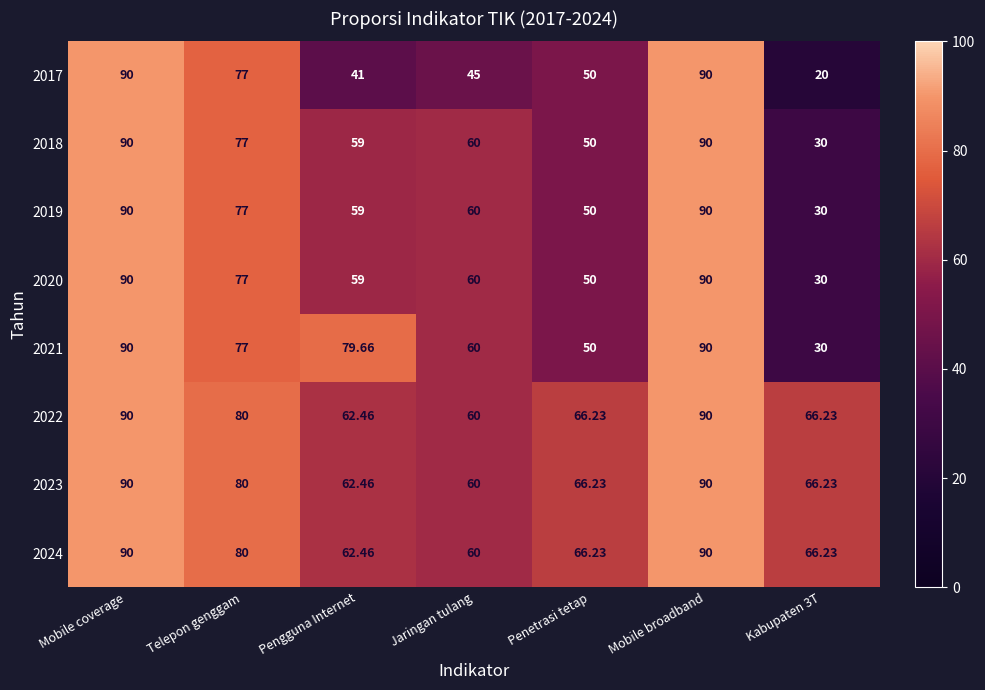

Is the value of 2020 at Pengguna Internet greater than the value of 2019 at Mobile broadband?

No